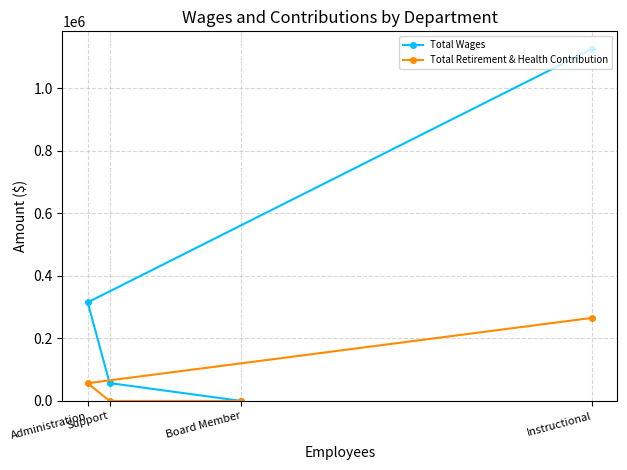

Reading left to right, what are all the values shown in this chart?

Total Wages: Administration=314916	Support=57062	Board Member=0	Instructional=1124999
Total Retirement & Health Contribution: Administration=56689	Support=0	Board Member=0	Instructional=265443